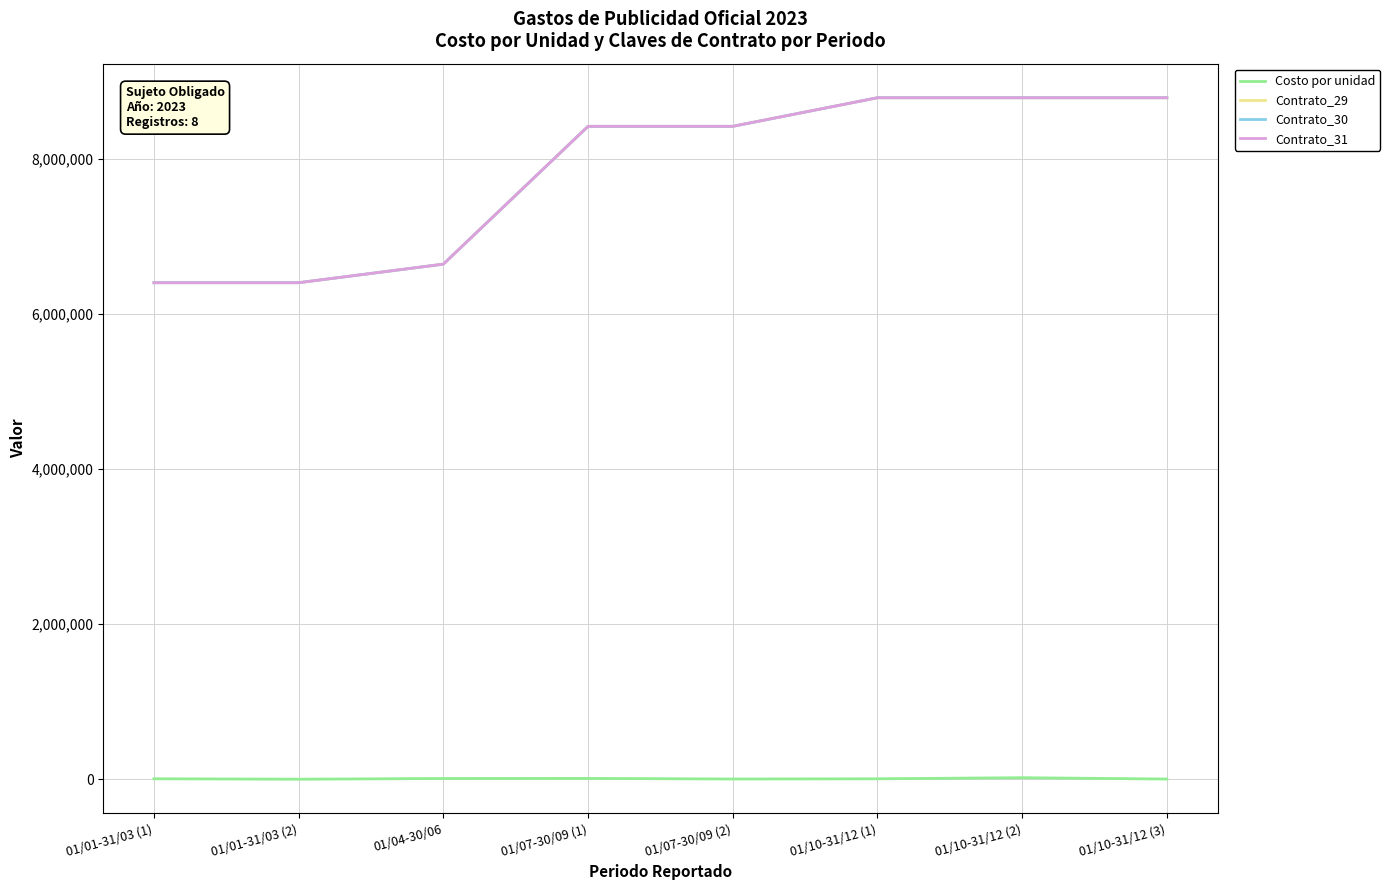

Does the chart display data point markers on the line(s)?

No